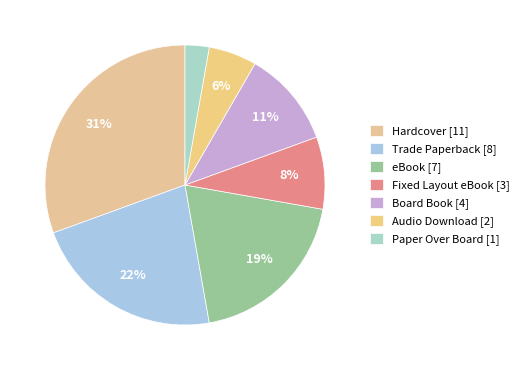

The Audio Download slice represents 19% of the pie. True or false?

False